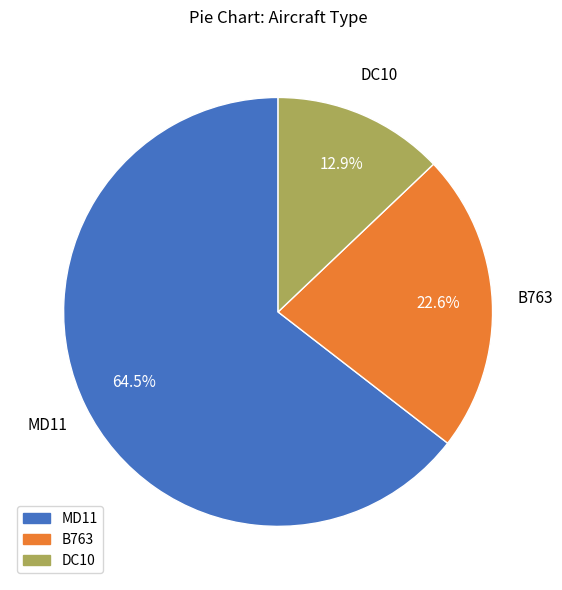

True or false: MD11 accounts for 53% of the total.

False